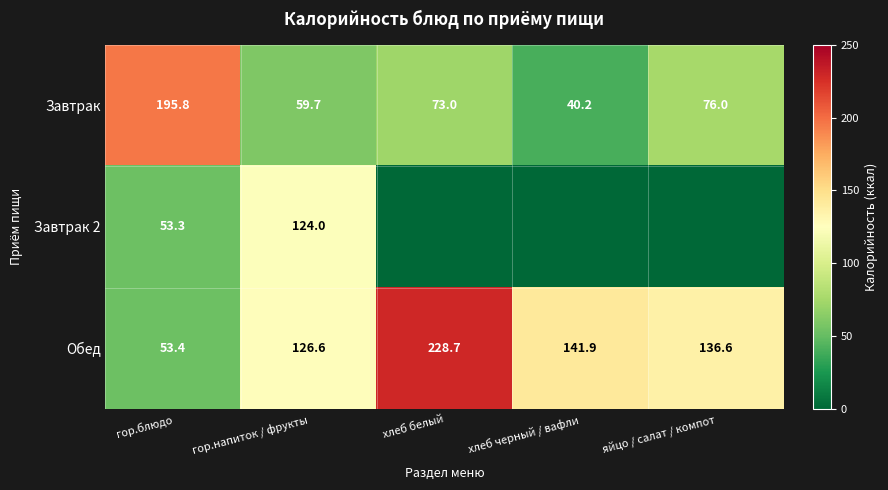

Which series changed the most between гор.блюдо and гор.напиток / фрукты?

Завтрак